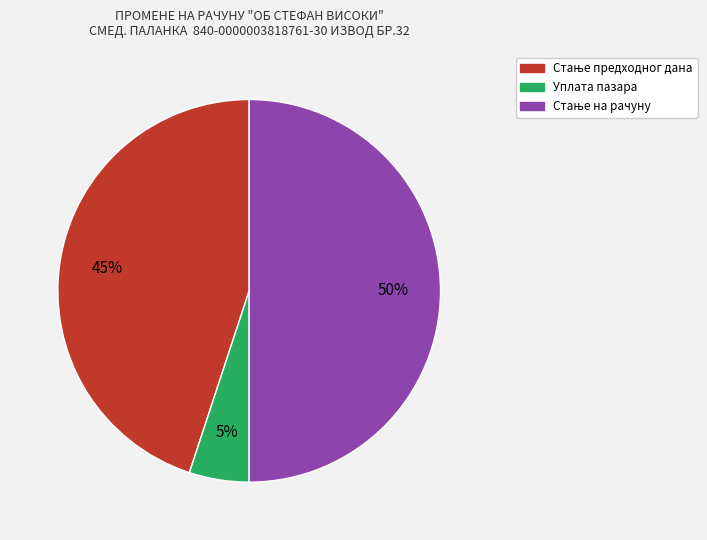

To the nearest percent, what is the difference between the largest and smallest slice percentages?

45%